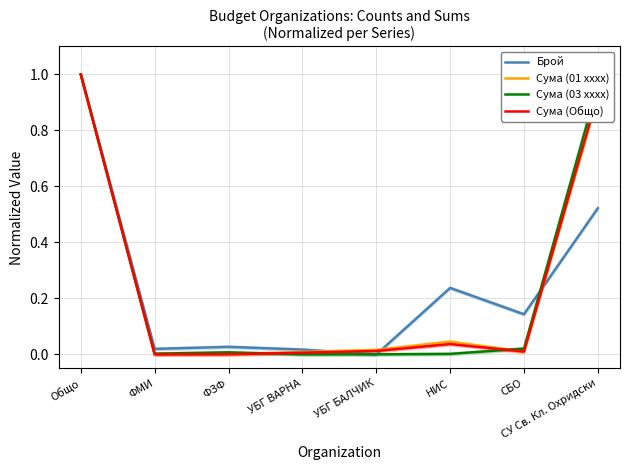

How many lines are shown in the chart?

4